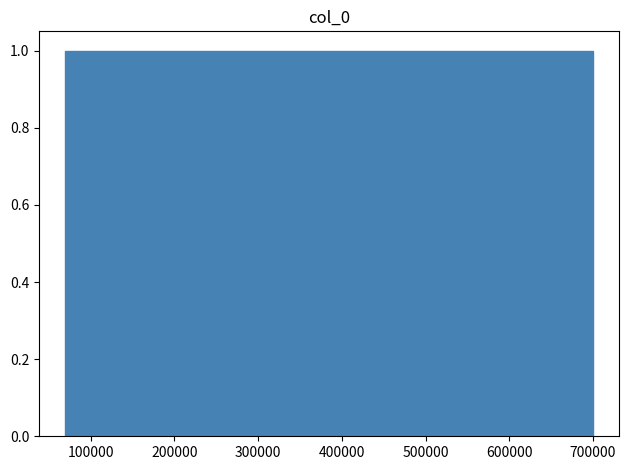

Reading left to right, transcribe this chart: for each bar, give the range it covers on the x-axis and its height. Neither the bar edges nor the heights are printed on the chart, so give them approximately, as read against the axes.

70000 to 133000: 1
133000 to 196000: 1
196000 to 259000: 1
259000 to 322000: 1
322000 to 385000: 1
385000 to 448000: 1
448000 to 511000: 1
511000 to 574000: 1
574000 to 637000: 1
637000 to 700000: 1